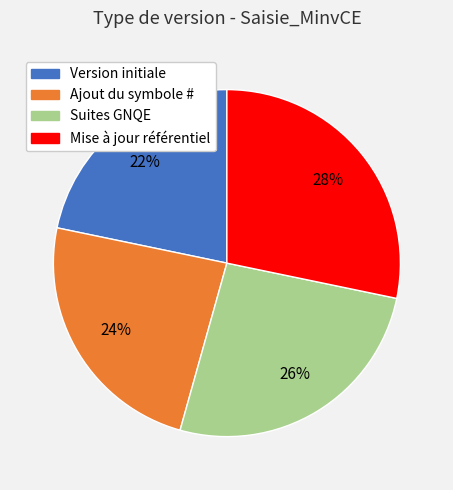

Is Ajout du symbole # the majority of the pie?

No